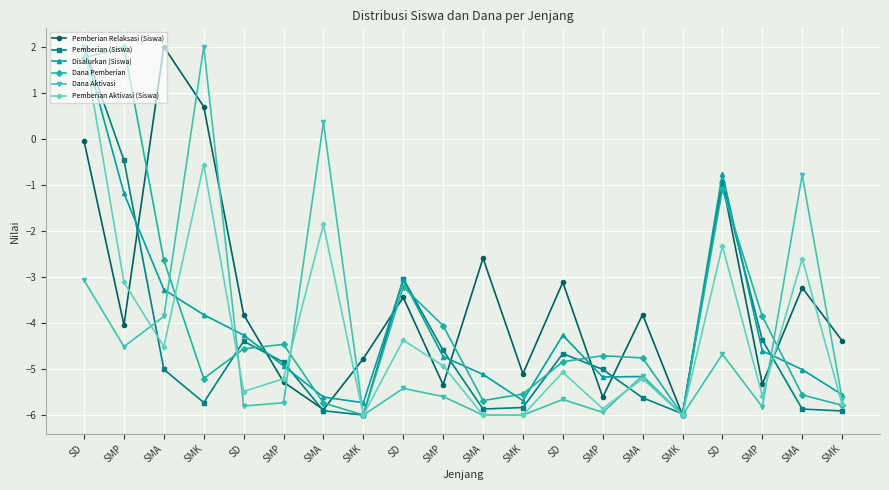

What are all the series names shown in the legend?

Pemberian Relaksasi (Siswa), Pemberian (Siswa), Disalurkan (Siswa), Dana Pemberian, Dana Aktivasi, Pemberian Aktivasi (Siswa)